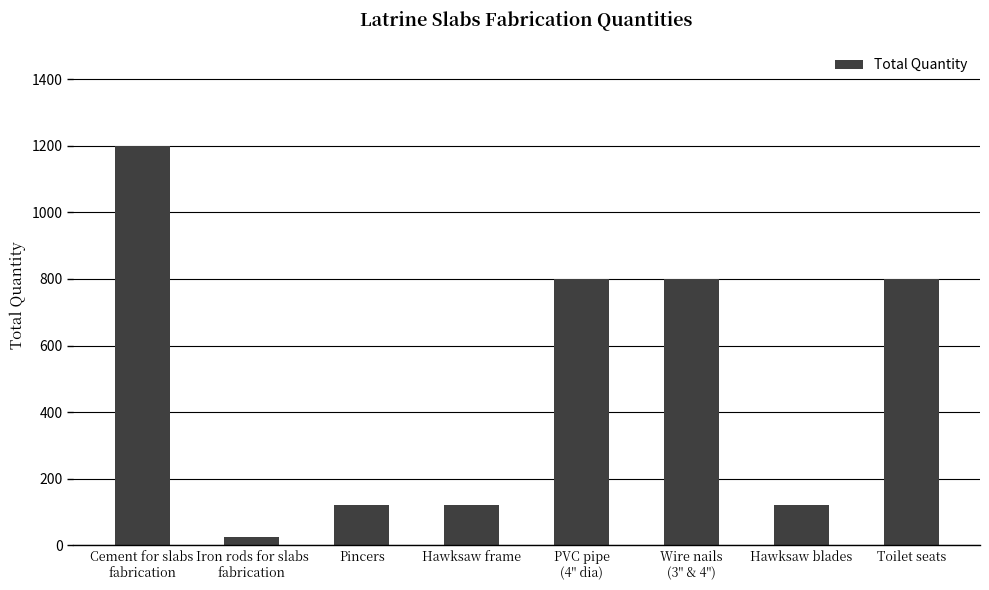

Which has a higher value, Hawksaw blades or Cement for slabs
fabrication?

Cement for slabs
fabrication